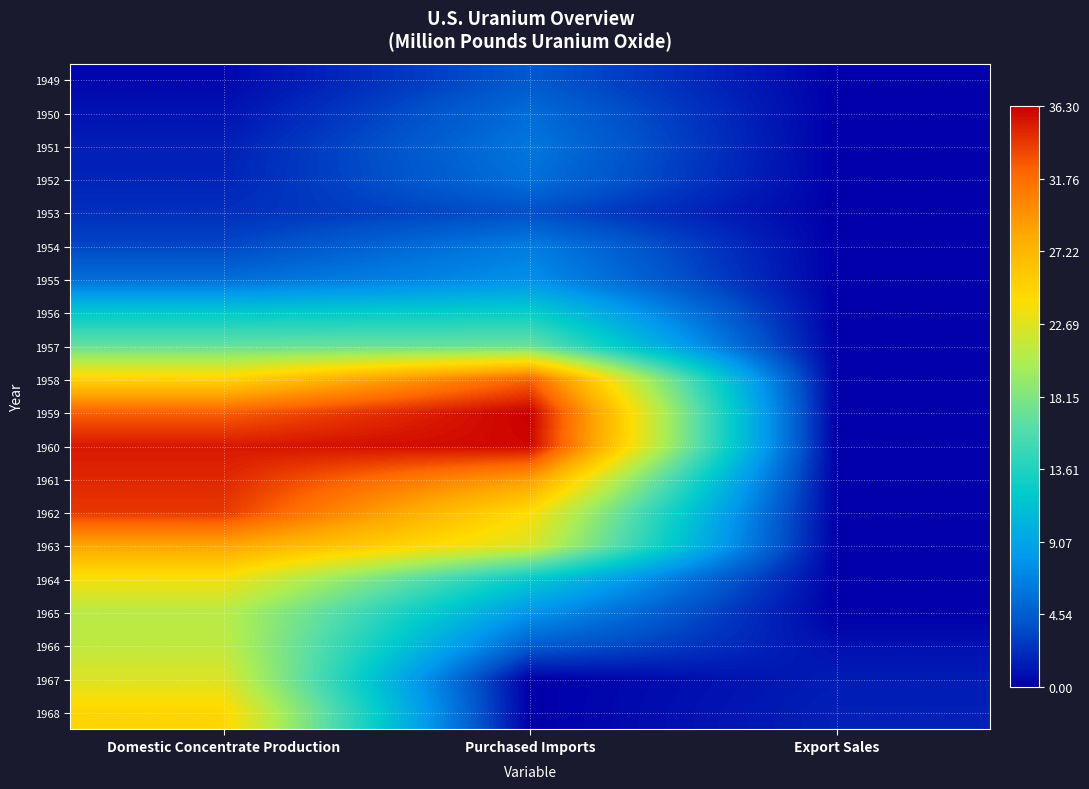

Reading left to right, what are all the values shown in this chart?

1949: Domestic Concentrate Production=0.4	Purchased Imports=4.3	Export Sales=0.0
1950: Domestic Concentrate Production=0.9	Purchased Imports=5.5	Export Sales=0.0
1951: Domestic Concentrate Production=1.5	Purchased Imports=6.1	Export Sales=0.0
1952: Domestic Concentrate Production=1.7	Purchased Imports=5.7	Export Sales=0.0
1953: Domestic Concentrate Production=2.3	Purchased Imports=3.8	Export Sales=0.0
1954: Domestic Concentrate Production=3.4	Purchased Imports=6.5	Export Sales=0.0
1955: Domestic Concentrate Production=5.6	Purchased Imports=7.6	Export Sales=0.0
1956: Domestic Concentrate Production=11.9	Purchased Imports=12.5	Export Sales=0.0
1957: Domestic Concentrate Production=17.0	Purchased Imports=17.1	Export Sales=0.0
1958: Domestic Concentrate Production=24.9	Purchased Imports=32.3	Export Sales=0.0
1959: Domestic Concentrate Production=32.5	Purchased Imports=36.3	Export Sales=0.0
1960: Domestic Concentrate Production=35.3	Purchased Imports=36.0	Export Sales=0.0
1961: Domestic Concentrate Production=34.7	Purchased Imports=29.0	Export Sales=0.0
1962: Domestic Concentrate Production=34.0	Purchased Imports=24.2	Export Sales=0.0
1963: Domestic Concentrate Production=28.4	Purchased Imports=22.4	Export Sales=0.0
1964: Domestic Concentrate Production=23.7	Purchased Imports=12.1	Export Sales=0.0
1965: Domestic Concentrate Production=20.9	Purchased Imports=8.0	Export Sales=0.0
1966: Domestic Concentrate Production=21.2	Purchased Imports=4.6	Export Sales=0.8
1967: Domestic Concentrate Production=22.5	Purchased Imports=0.0	Export Sales=1.4
1968: Domestic Concentrate Production=24.7	Purchased Imports=0.0	Export Sales=1.6